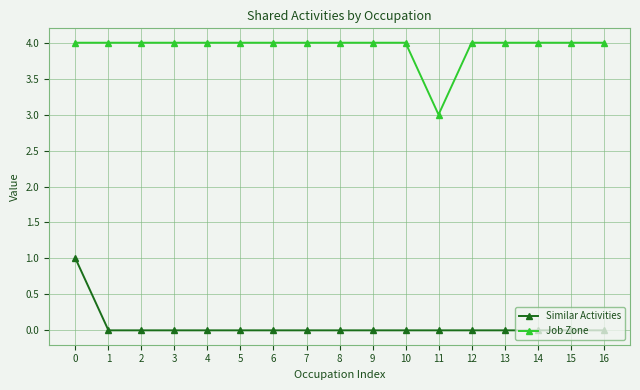

What is the difference between the highest and lowest values at 8?

4